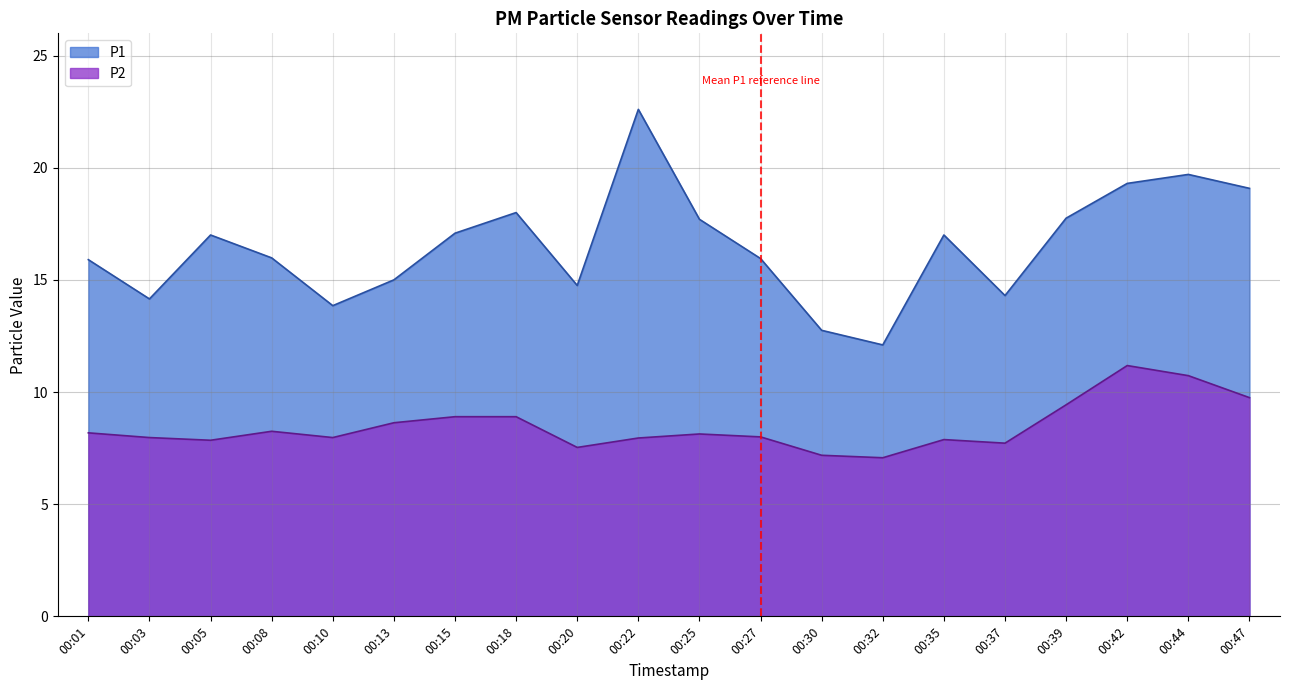

Where does the P2 series first go above 8?

00:01